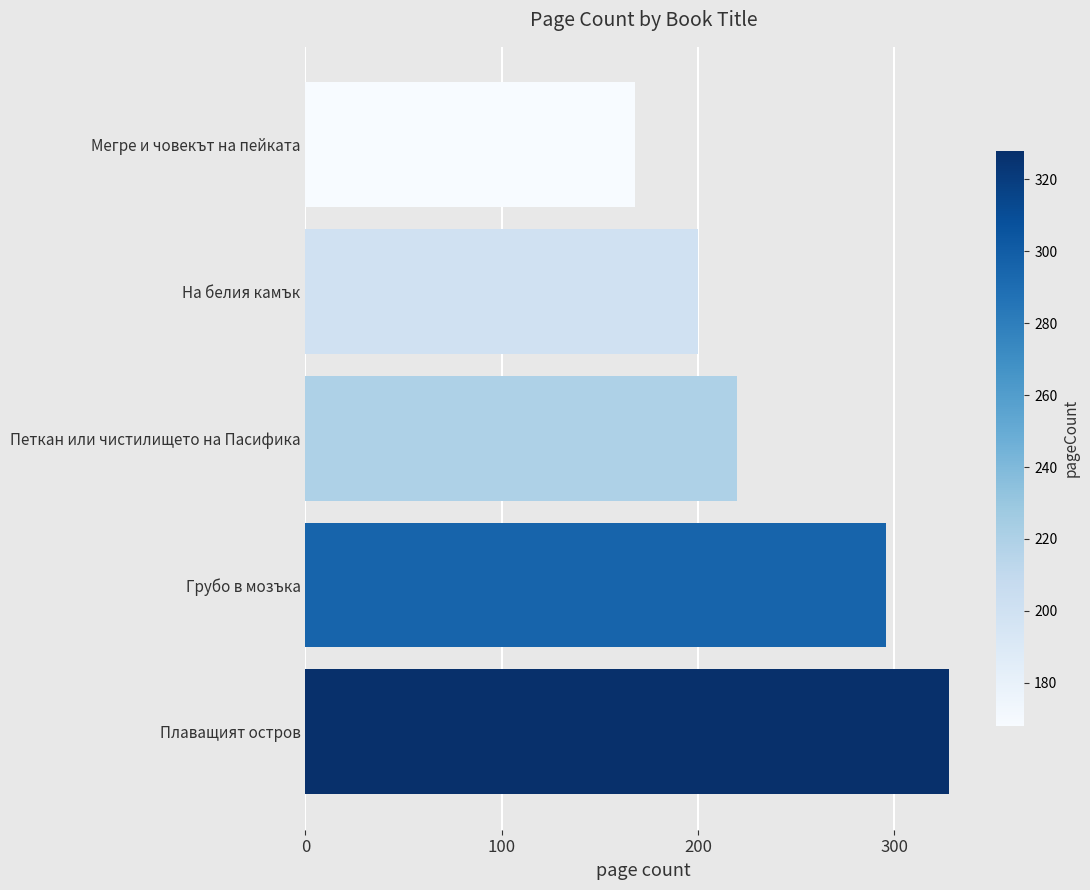

Between На белия камък and Грубо в мозъка, which is larger?

Грубо в мозъка